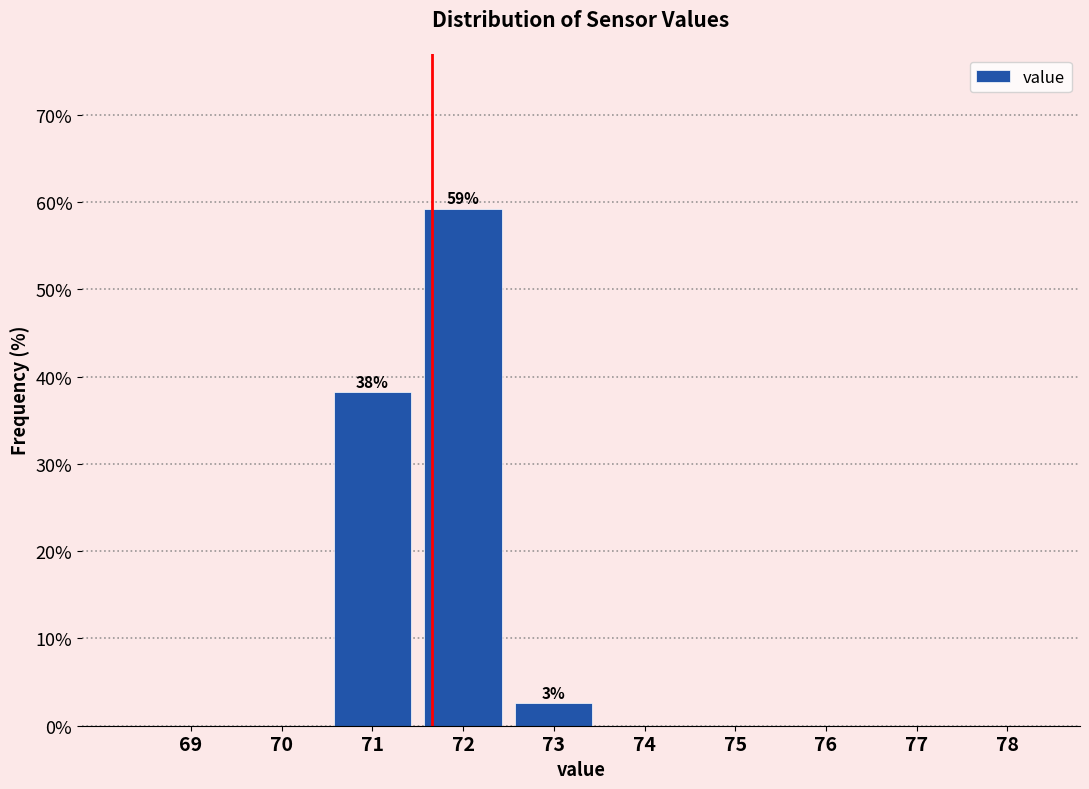

Reading left to right, what are all the values shown in this chart?

69=0.0	70=0.0	71=38.2	72=59.2	73=2.5	74=0.0	75=0.0	76=0.0	77=0.0	78=0.0